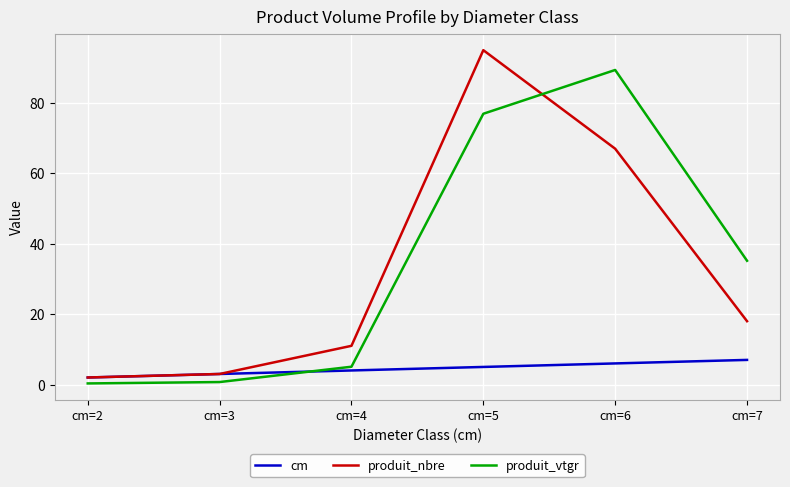

Is this an area chart (filled region under the line)?

No